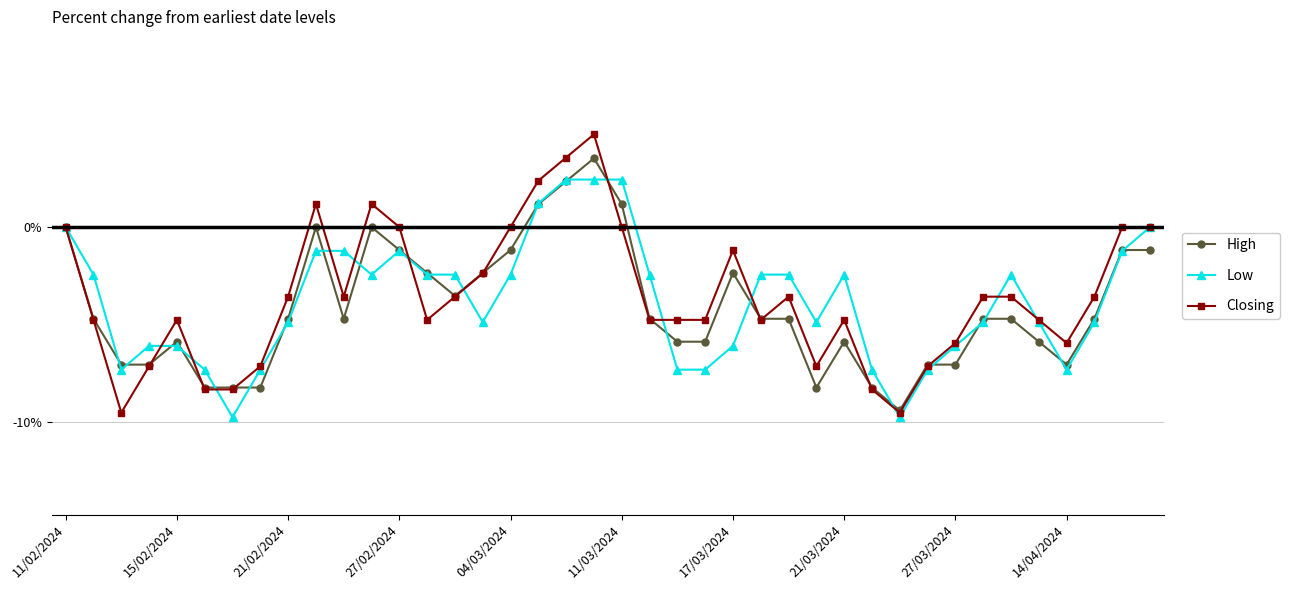

What is the greatest value displayed?

4.8